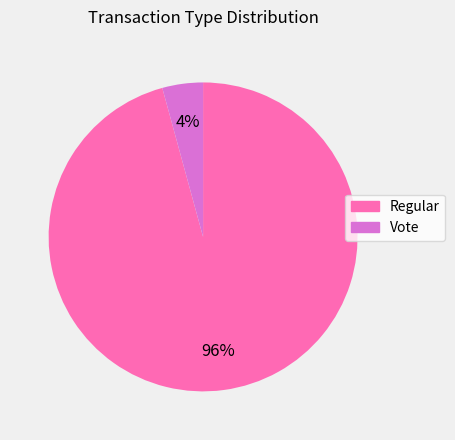

Is it true that Vote is 12% of the pie?

False